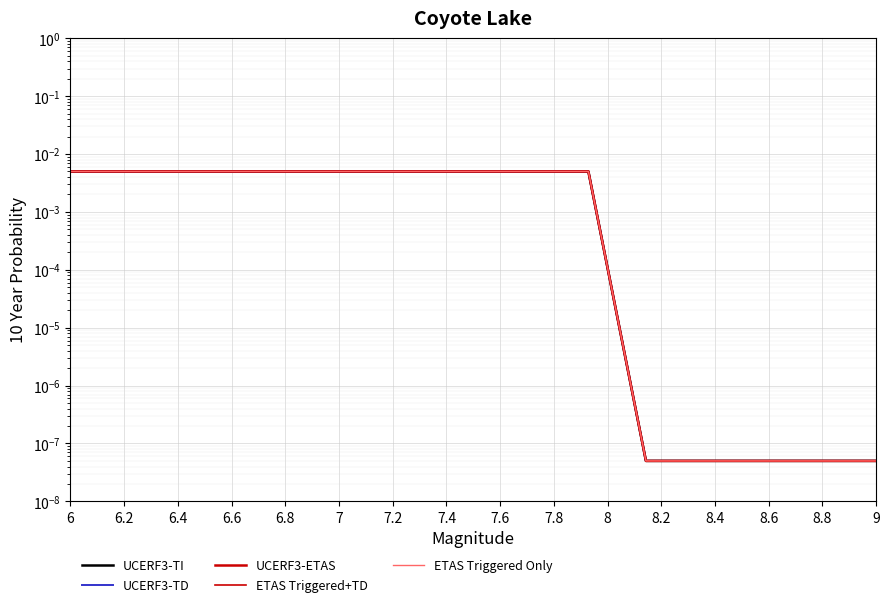

What are all the series names shown in the legend?

UCERF3-TI, UCERF3-TD, UCERF3-ETAS, ETAS Triggered+TD, ETAS Triggered Only